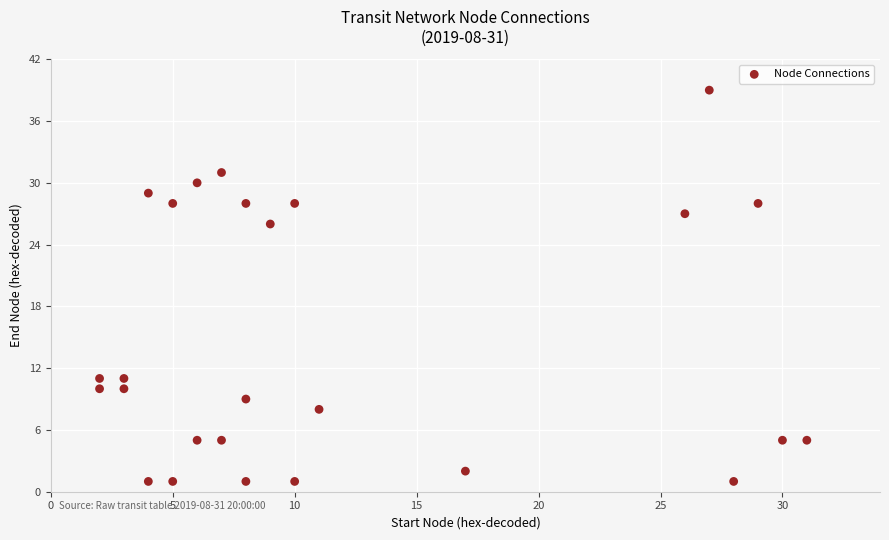

What is the range of Y values (max minus min)?

38